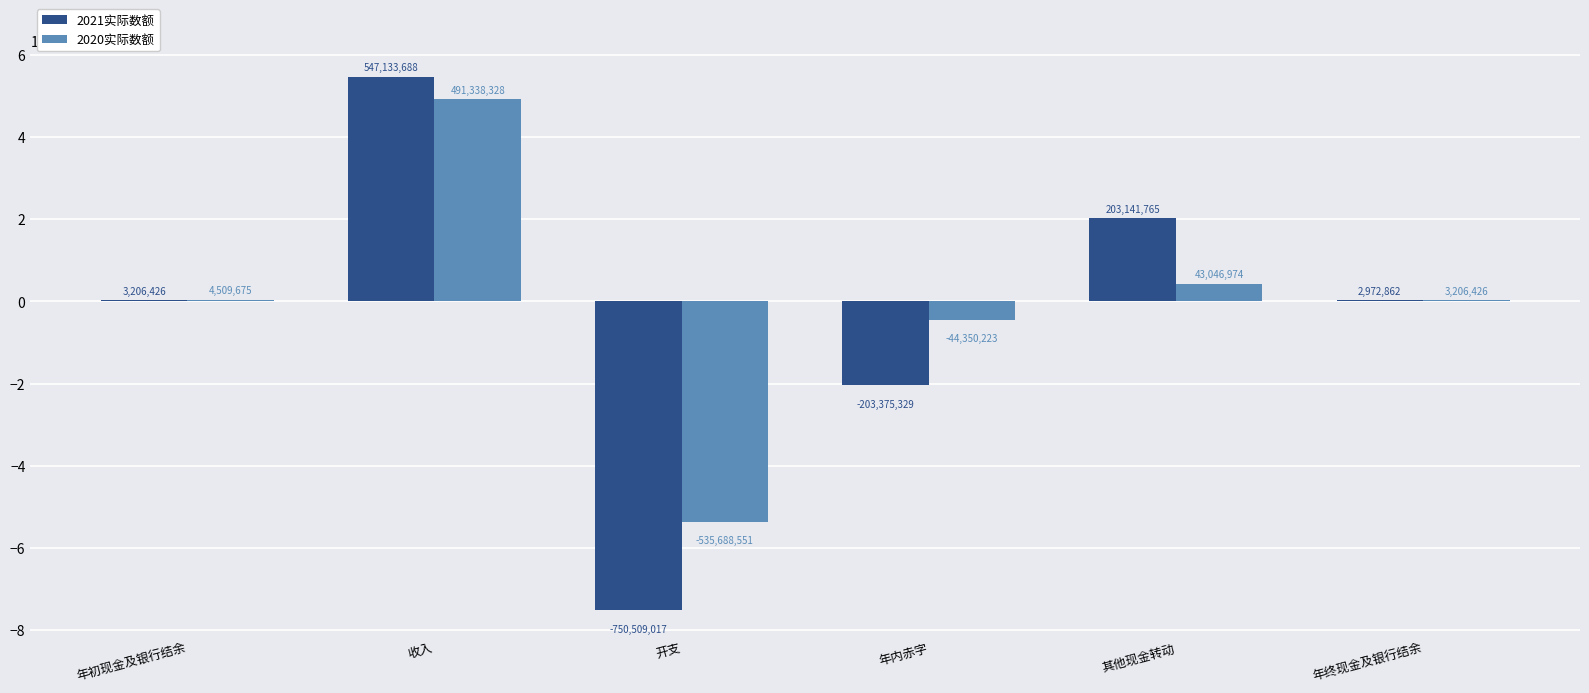

Reading right to left, transcribe all the data shown in this chart.

2021实际数额: 2972862	203141765	-203375329	-750509017	547133688	3206426
2020实际数额: 3206426	43046974	-44350223	-535688551	491338328	4509675